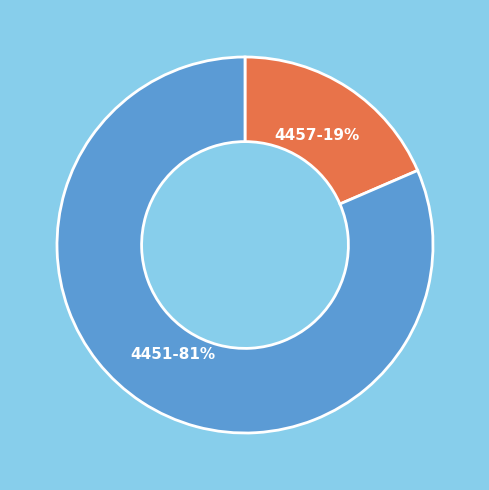

To the nearest percent, what portion does 4457 represent?

19%